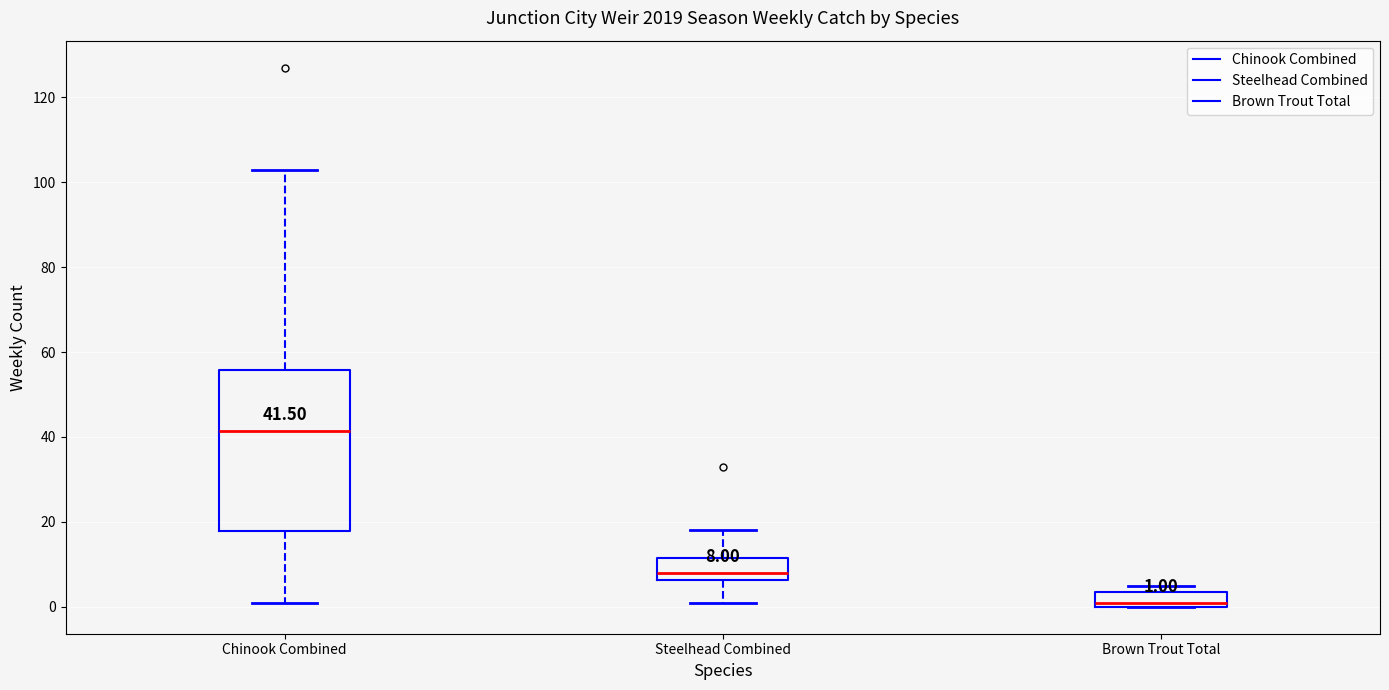

Which box is the tallest, from its lower edge to its upper edge?

Chinook Combined